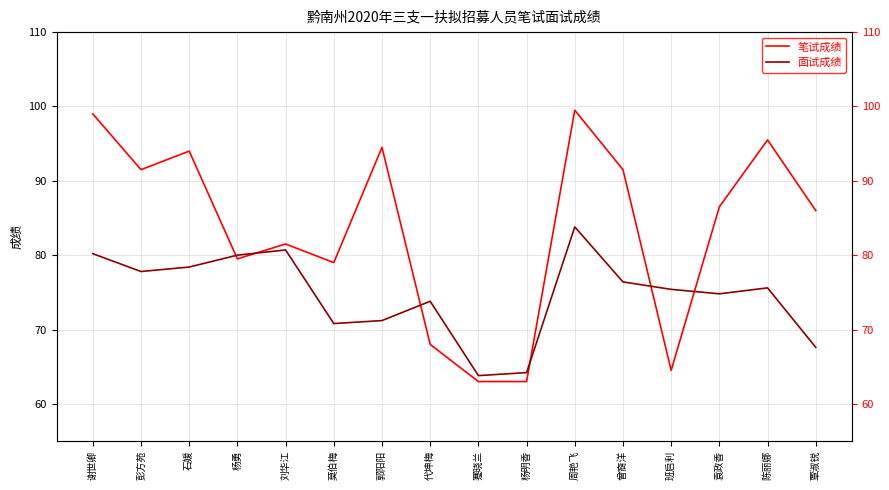

At which label is 笔试成绩 closest to 81?

刘华江